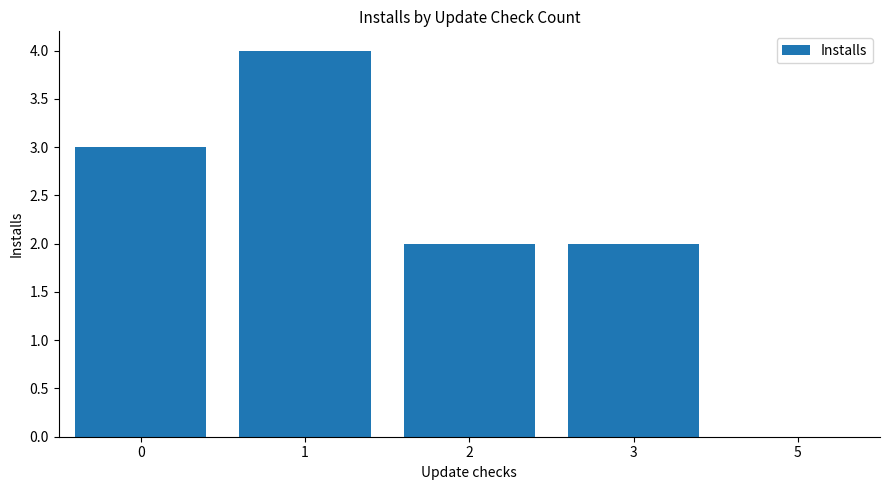

What is the greatest value displayed?

4